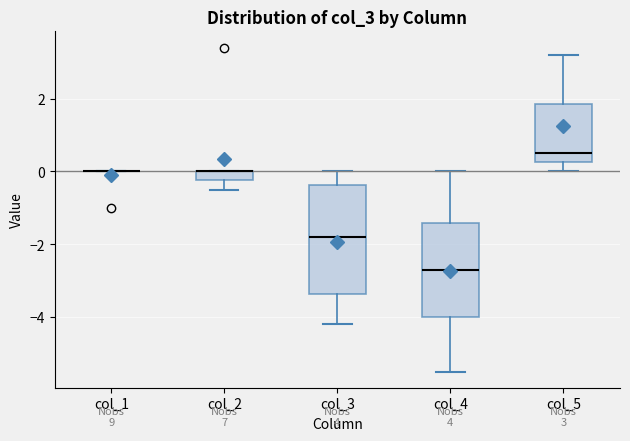

Comparing the boxes themselves (not the whiskers), which one is the tallest?

col_3